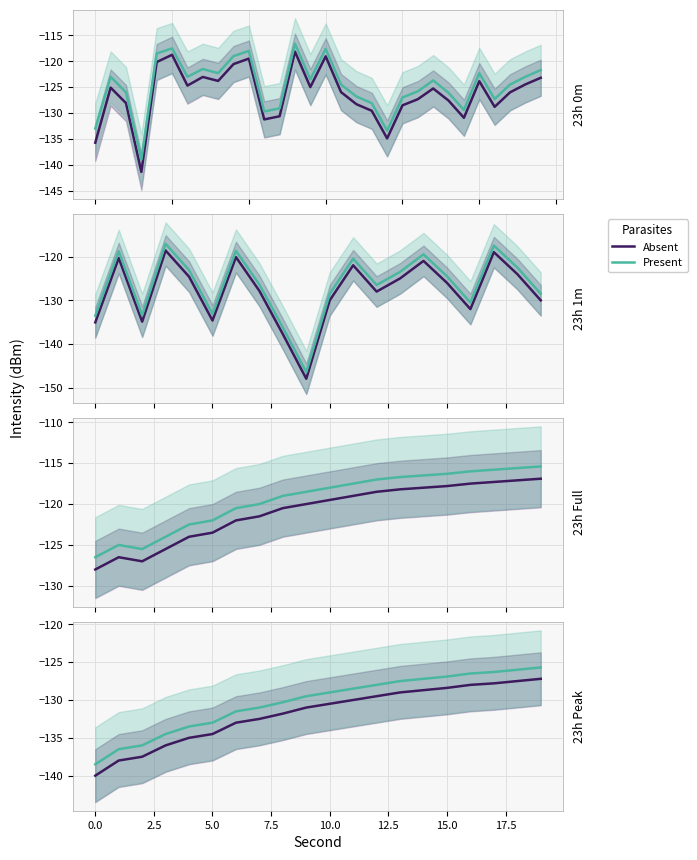

What is the difference between the highest and lowest values at 5.0?

1.5